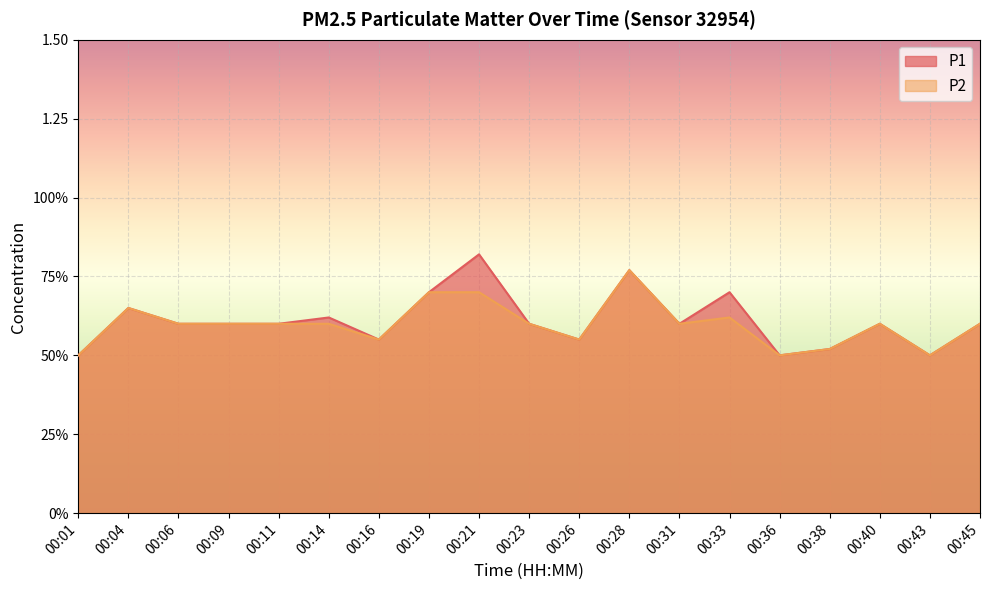

What is the value of the P1 point at the 8th from the left?

0.7